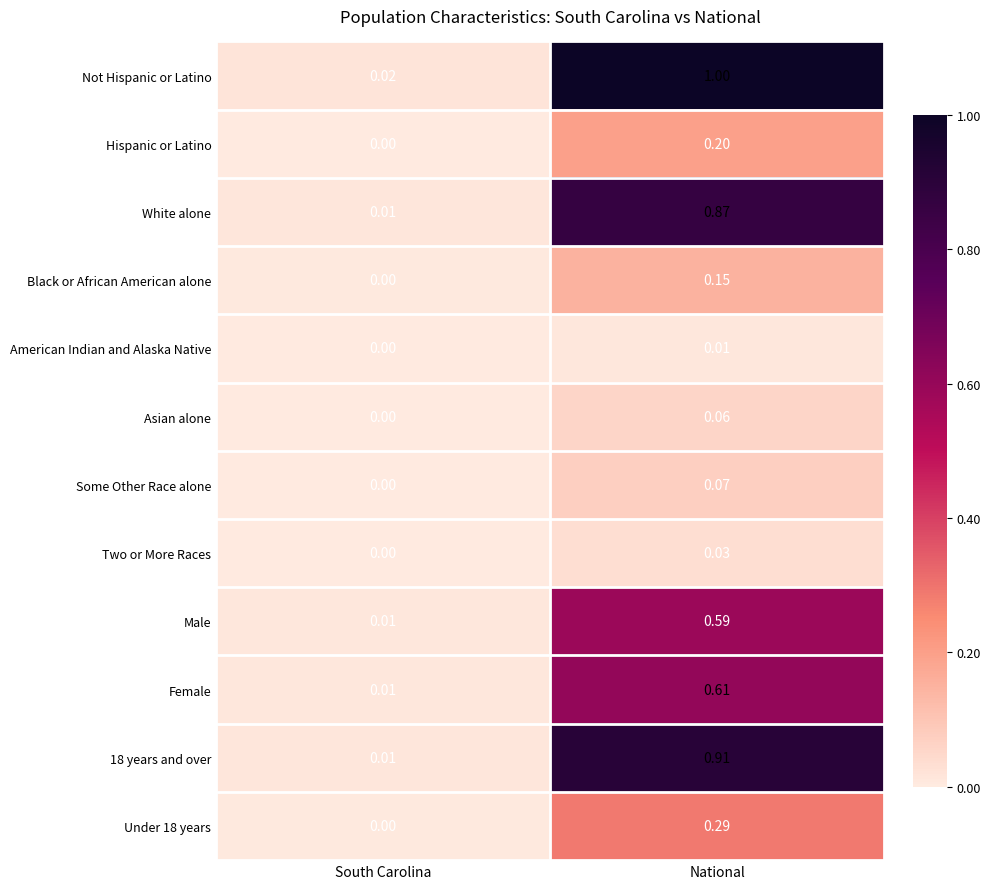

Which category has the highest value in the Asian alone series?

National